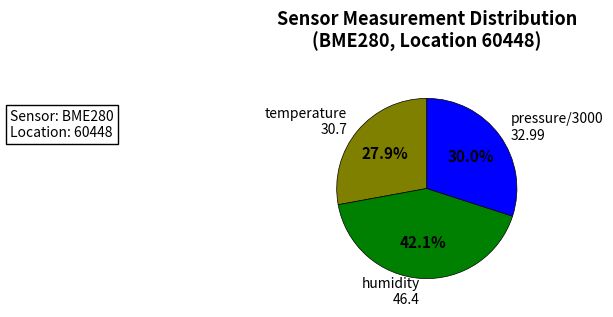

Which category has the smallest portion of the pie?

temperature